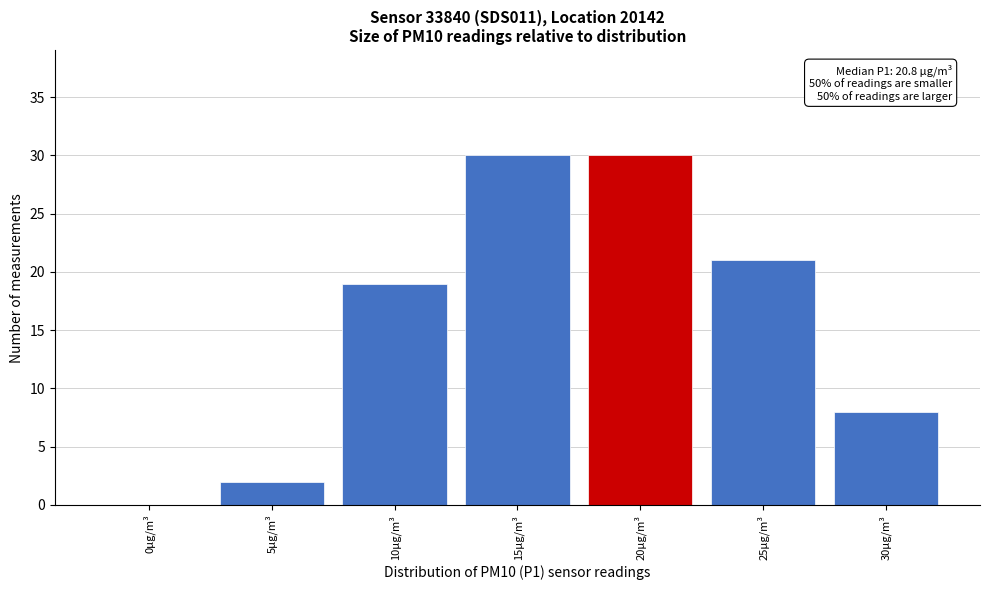

Reading right to left, list all the values displayed in this chart.

30µg/m³=8	25µg/m³=21	20µg/m³=30	15µg/m³=30	10µg/m³=19	5µg/m³=2	0µg/m³=0